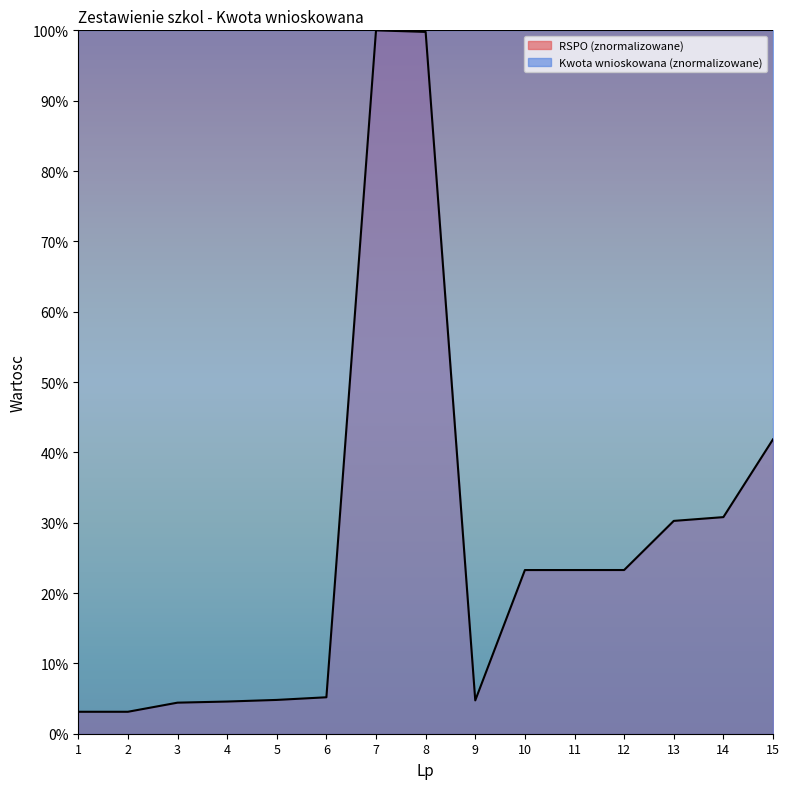

Reading left to right, what are all the values shown in this chart?

3.1	3.1	4.4	4.6	4.8	5.2	100.0	99.8	4.7	23.3	23.3	23.3	30.3	30.8	41.9